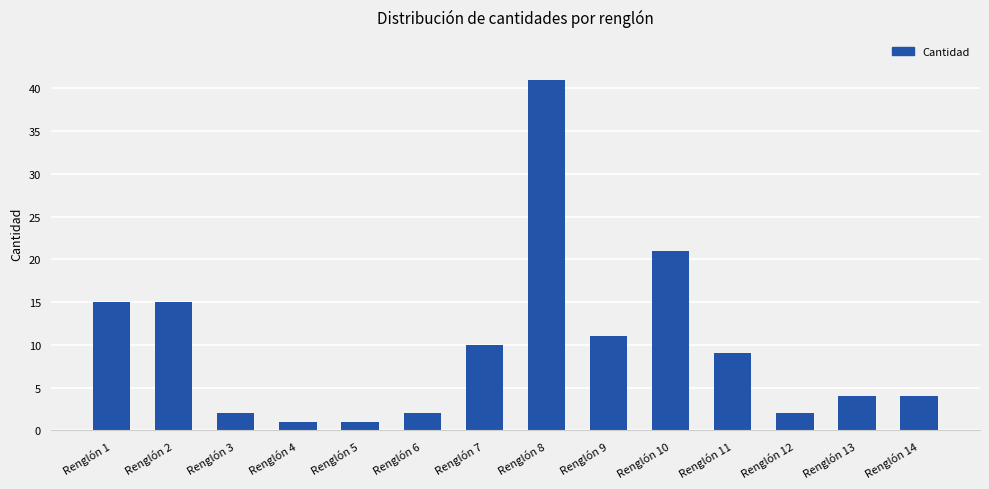

Reading left to right, what are all the values shown in this chart?

Renglón 1=15	Renglón 2=15	Renglón 3=2	Renglón 4=1	Renglón 5=1	Renglón 6=2	Renglón 7=10	Renglón 8=41	Renglón 9=11	Renglón 10=21	Renglón 11=9	Renglón 12=2	Renglón 13=4	Renglón 14=4